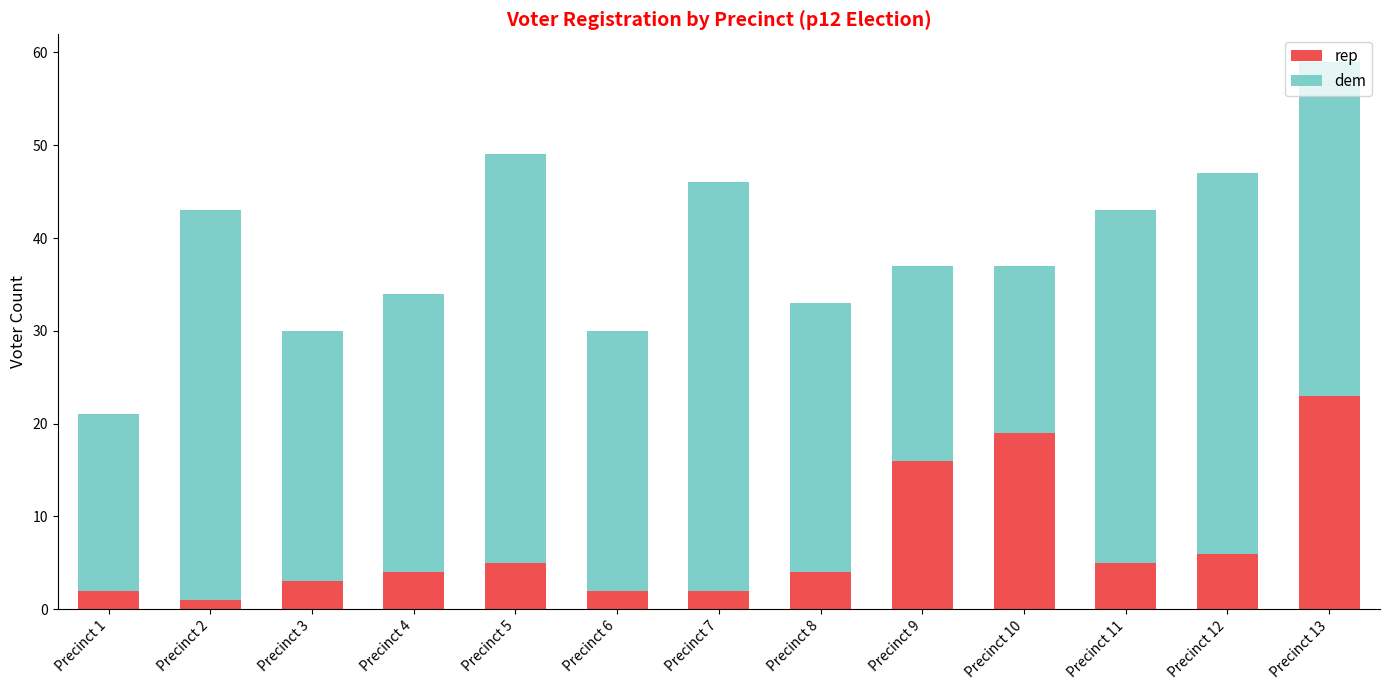

What is the maximum value for rep?

23